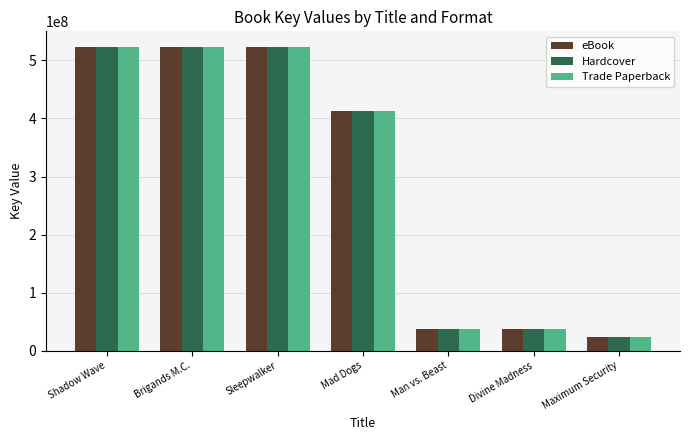

What is the maximum value for eBook?

523724395